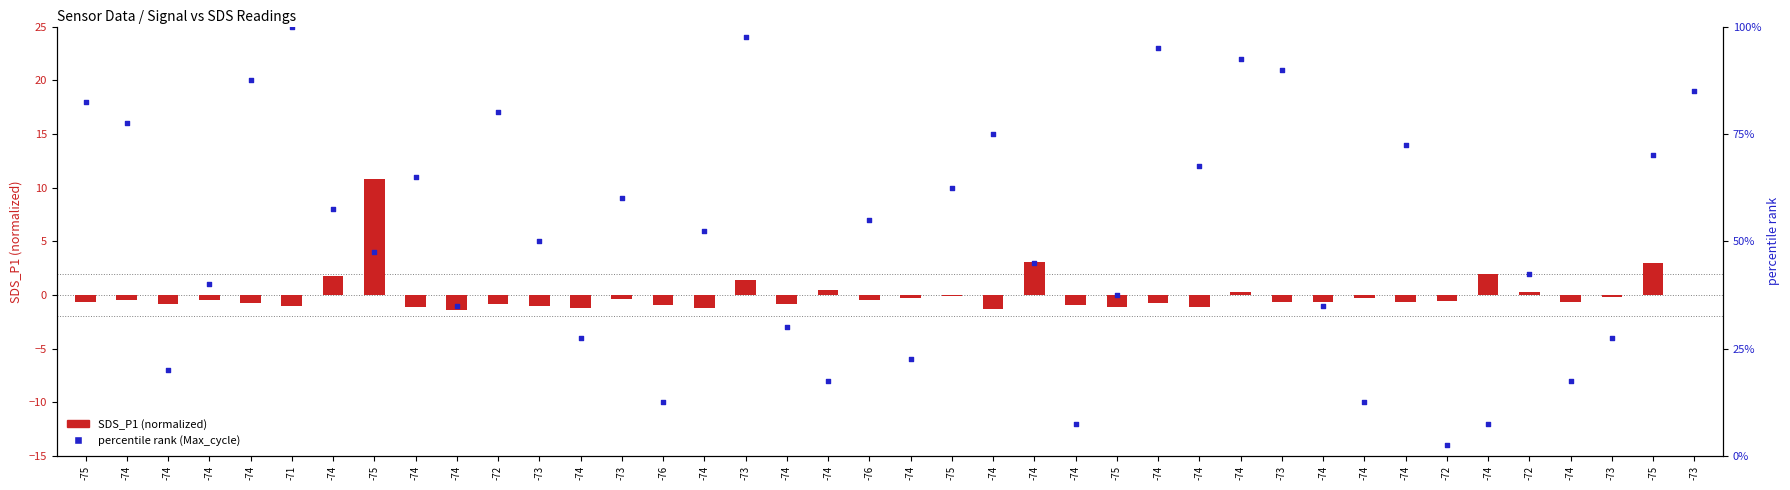

Which series reaches the maximum Y coordinate?

percentile rank